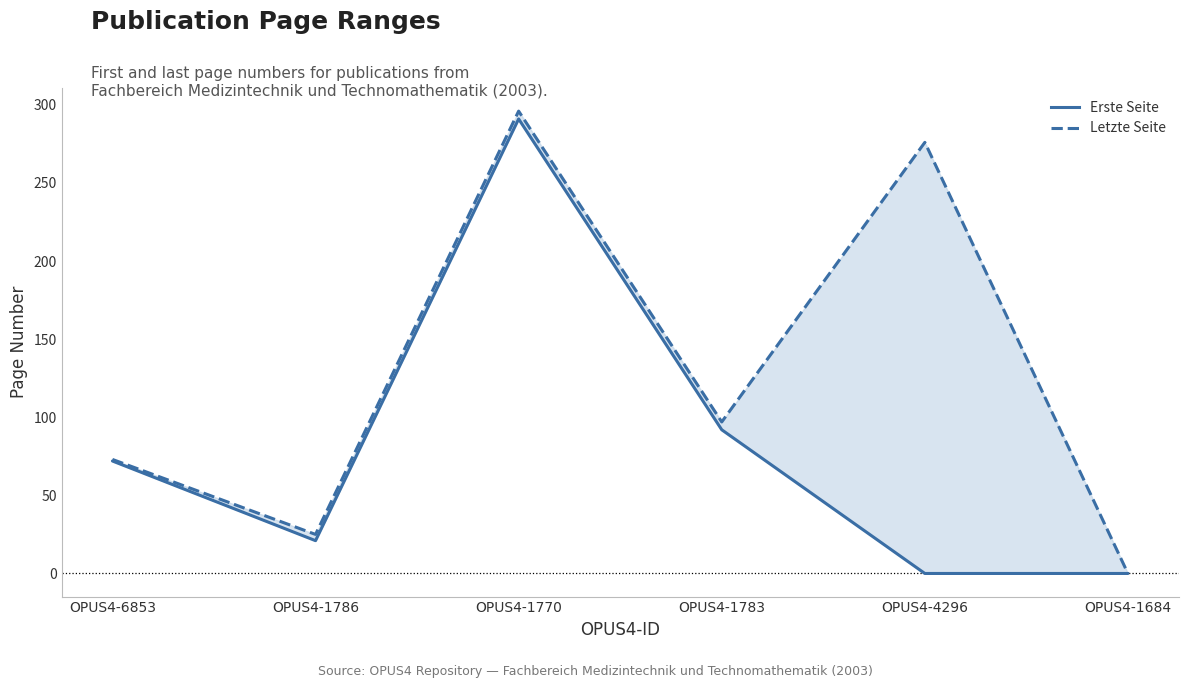

At how many categories does at least one series exceed 199?

2